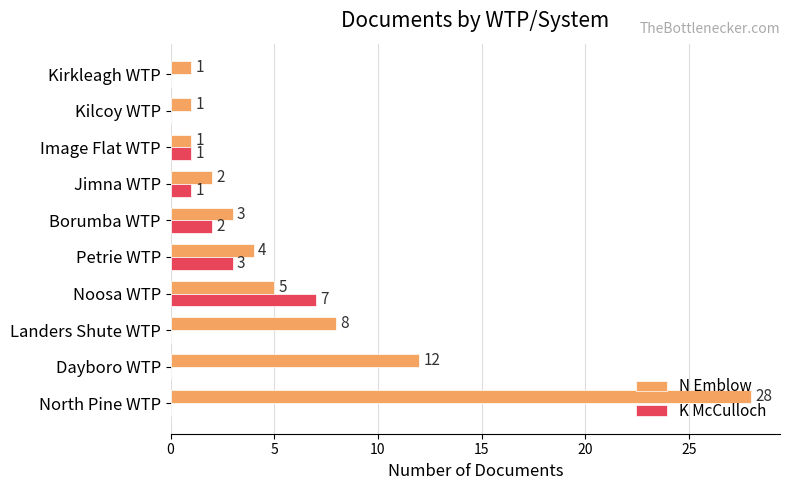

What is the sum of all K McCulloch values?

14